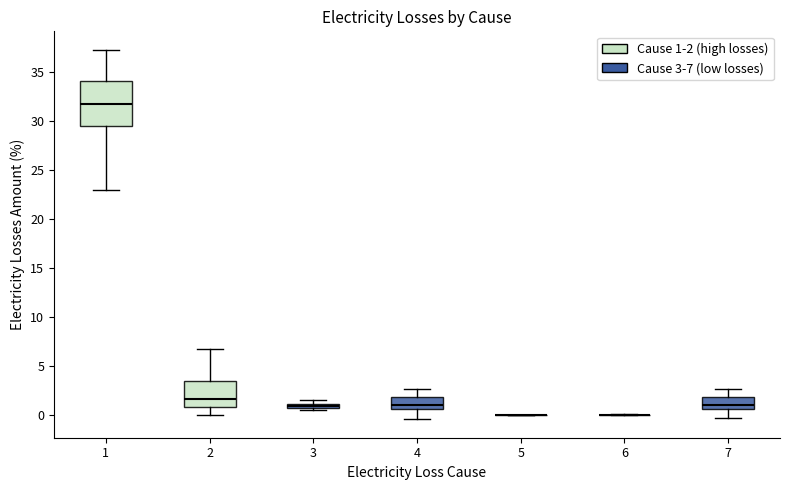

Where does the median line of the box at x = 7 sit on the y-axis? The values are not printed on the chart, so give them approximately, as read against the axis.

1.0